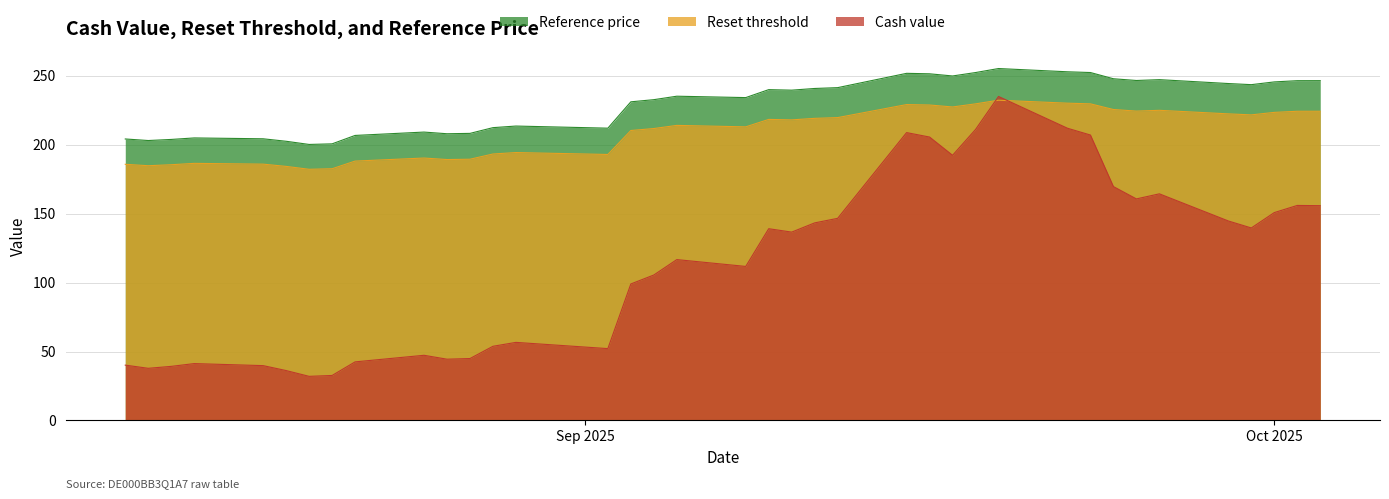

What is the greatest value displayed?

255.2